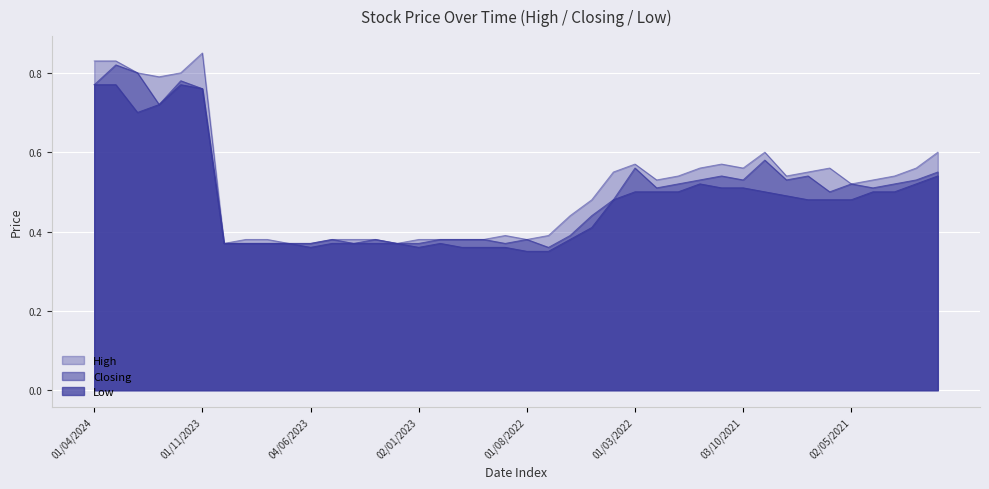

List the series in order of their overall mean, lowest first.

Low, Closing, High